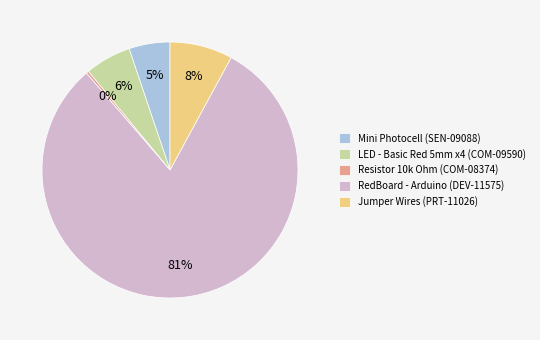

Between Mini Photocell (SEN-09088) and LED - Basic Red 5mm x4 (COM-09590), which is larger?

LED - Basic Red 5mm x4 (COM-09590)